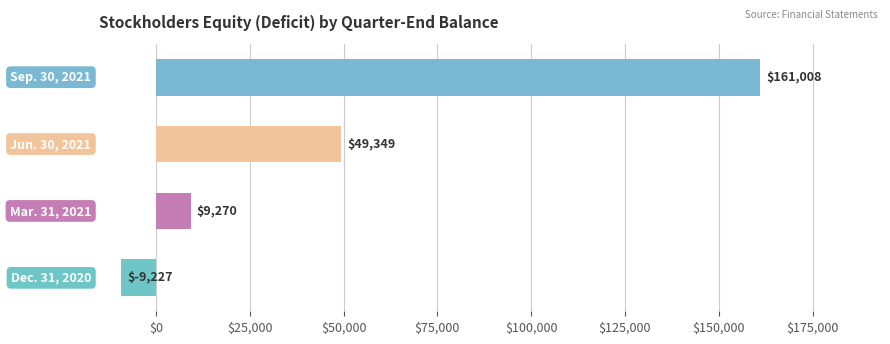

Reading top to bottom, list all the values displayed in this chart.

161008	49349	9270	-9227